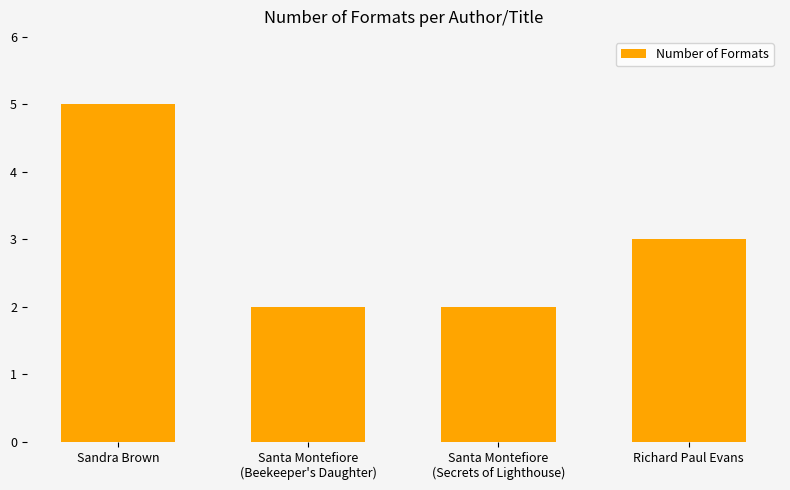

Reading left to right, what are all the values shown in this chart?

5	2	2	3